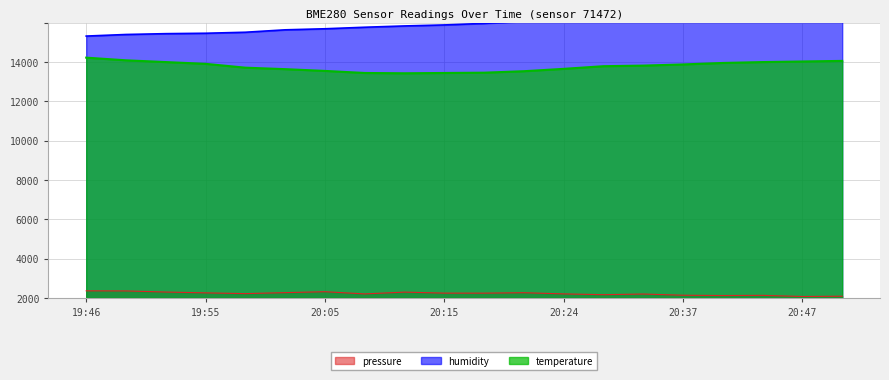

Between 19:55 and 20:08, which is larger?

19:55